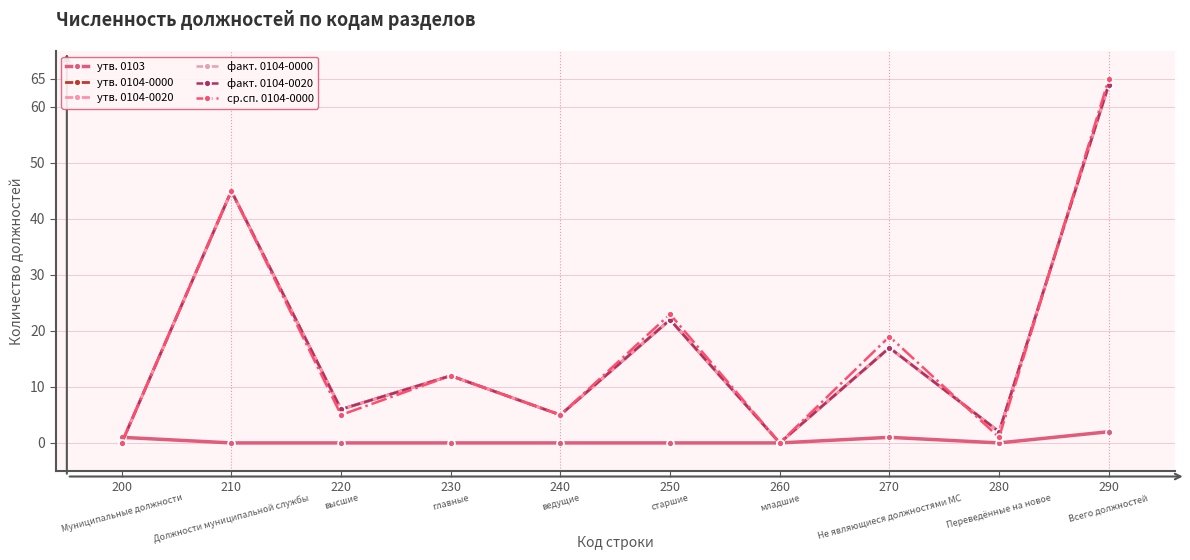

Rank the series by their maximum value, from highest to lowest.

ср.сп. 0104-0000, утв. 0104-0000, утв. 0104-0020, факт. 0104-0000, факт. 0104-0020, утв. 0103